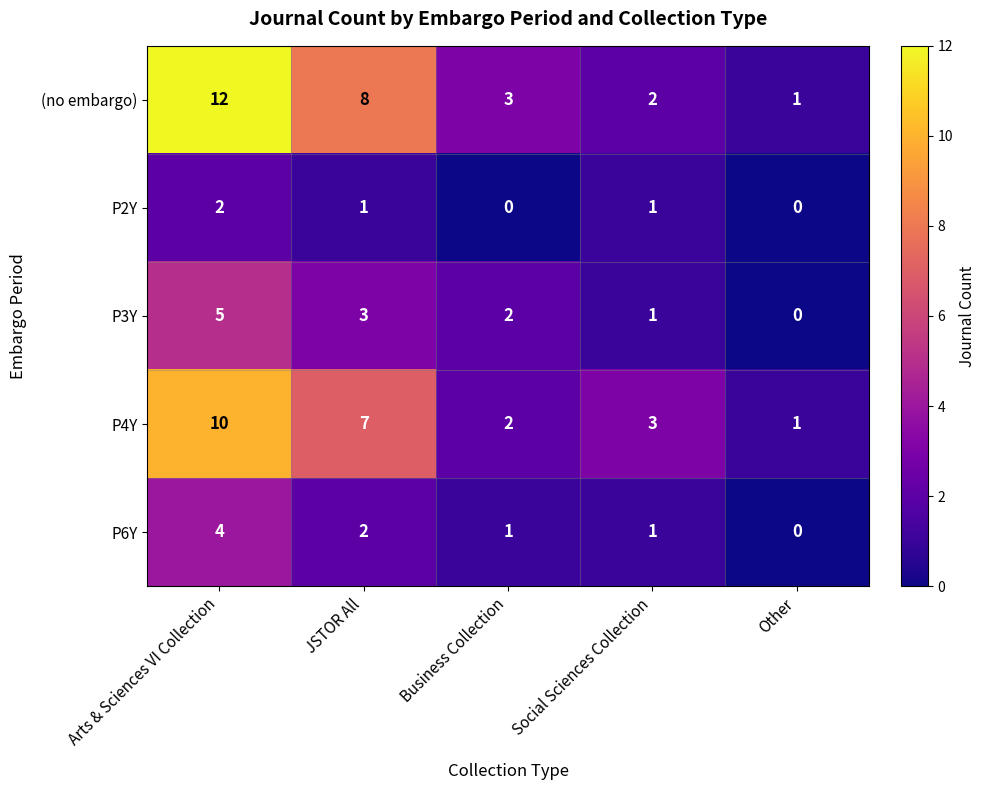

The value of P4Y at Arts & Sciences VI Collection is 10. True or false?

True